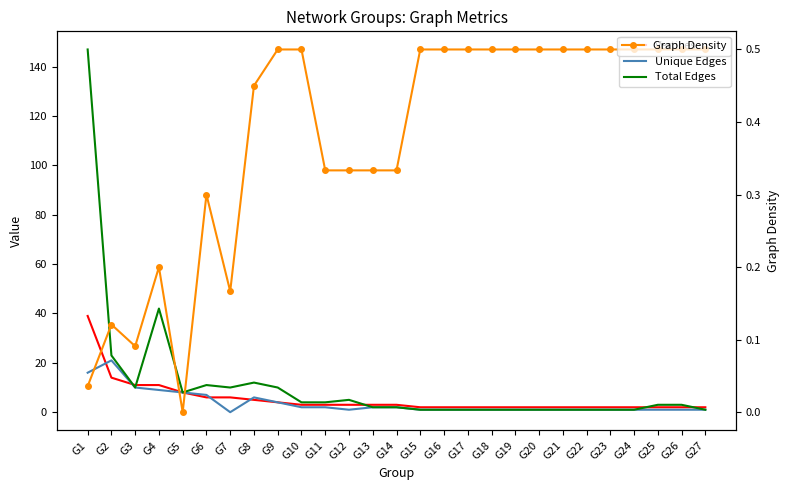

Does the chart have visible grid lines?

No